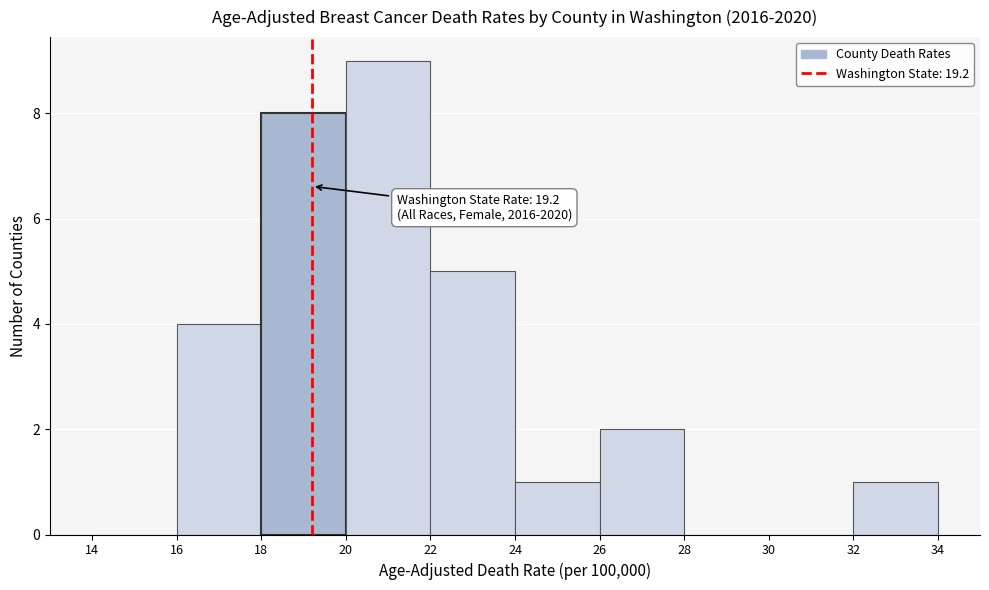

Over which range of the x-axis is the bar tallest?

20 to 22